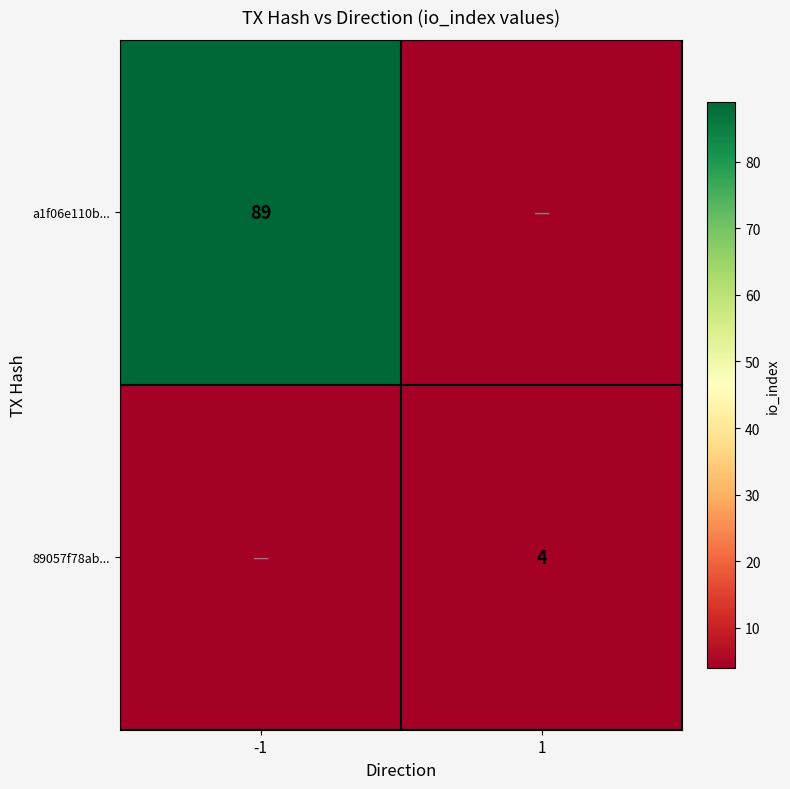

Is it true that 89057f78ab... equals 1 at 1?

False